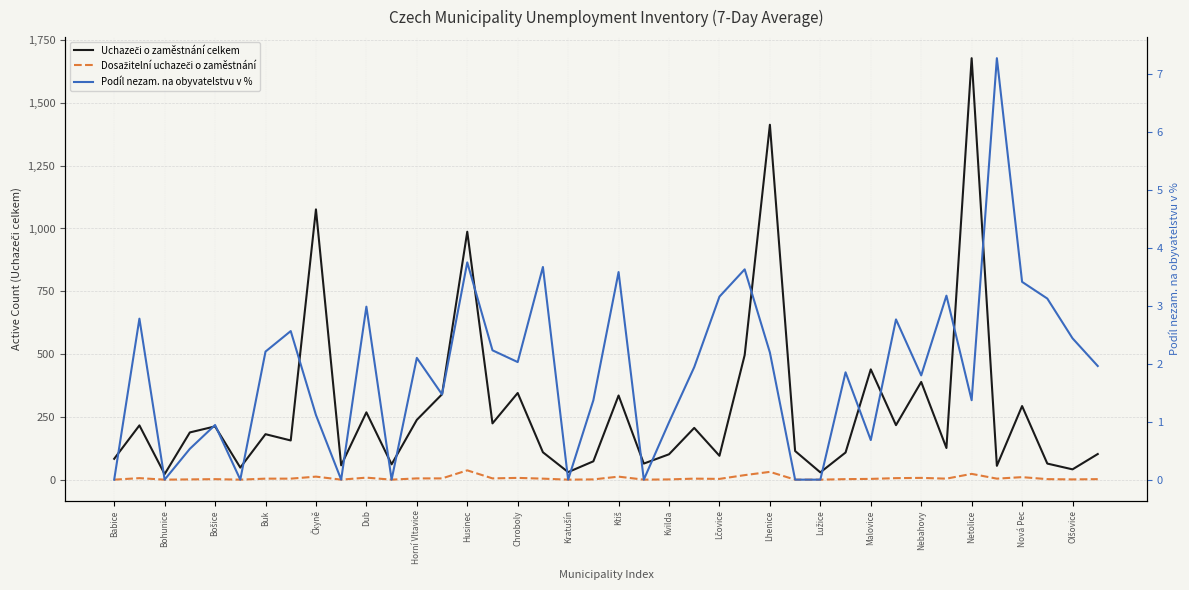

Does the chart display data point markers on the line(s)?

No